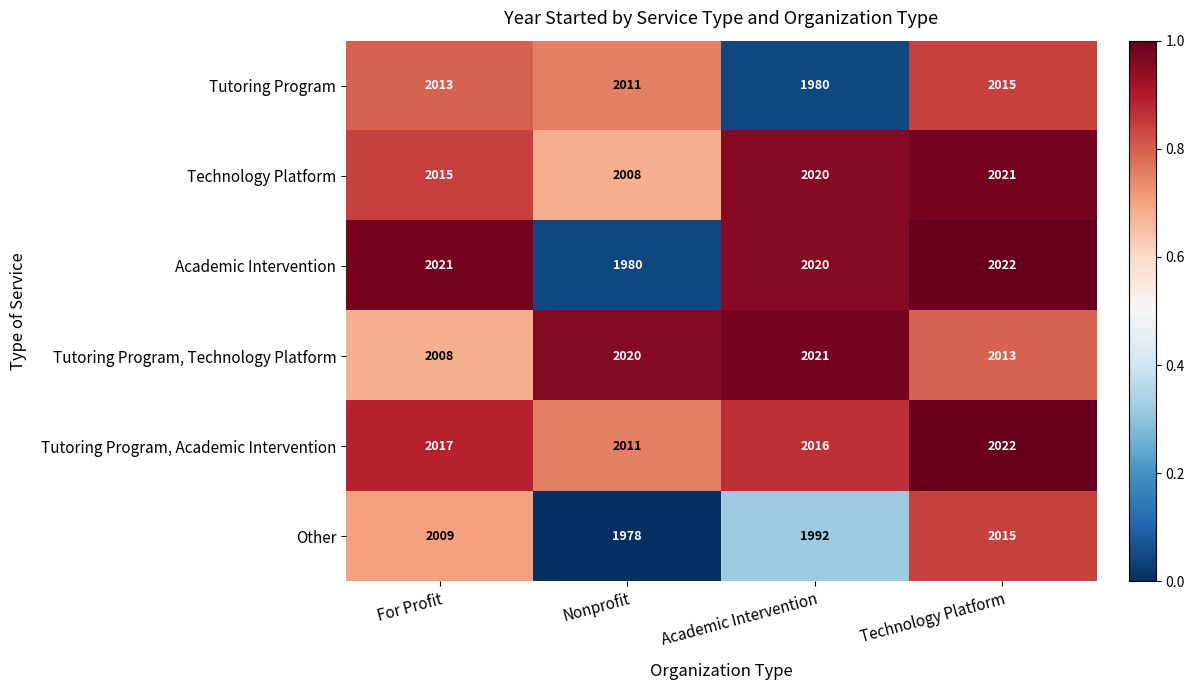

Which series has the largest range (max minus min)?

Academic Intervention